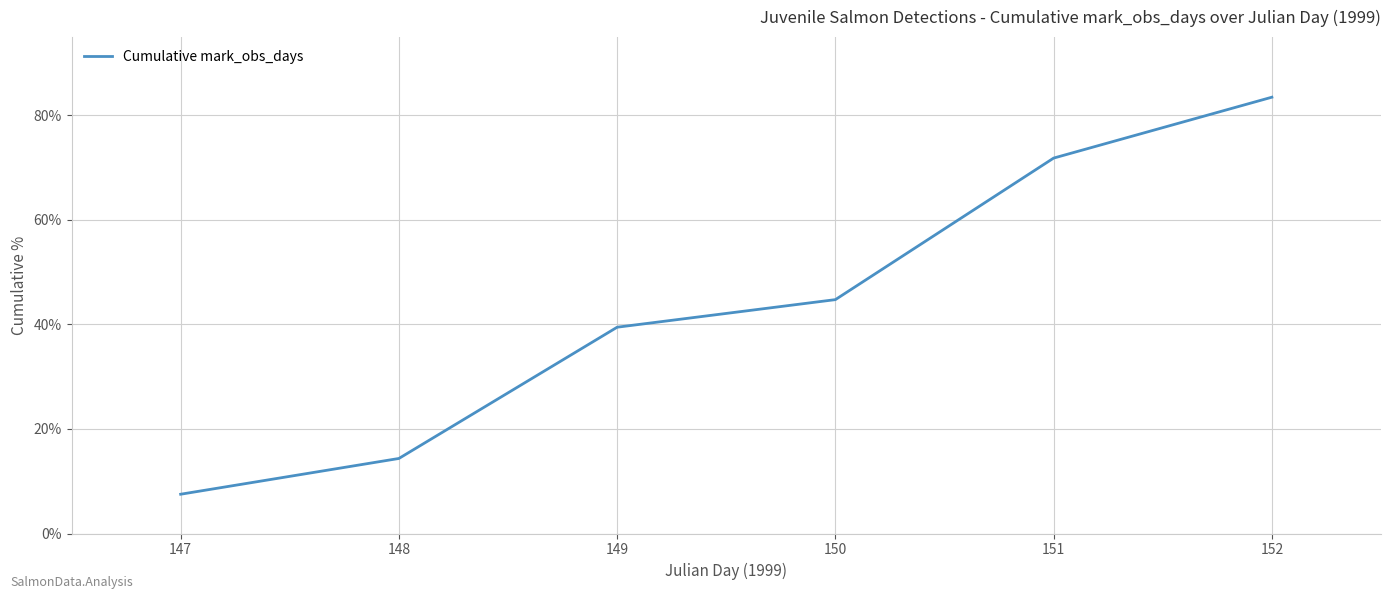

At which label is the value closest to 45?

150